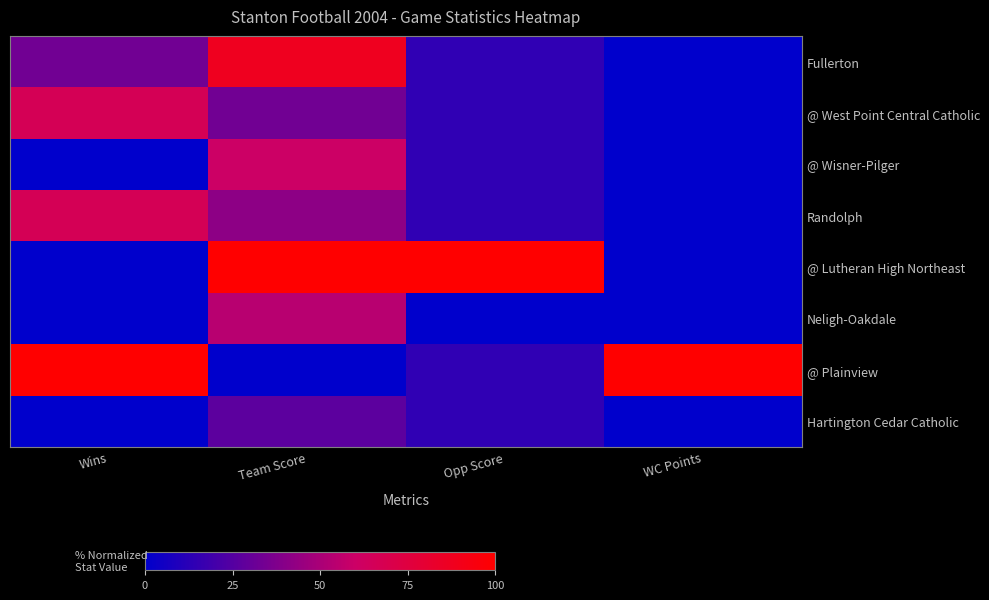

Reading left to right, list all the values displayed in this chart.

Fullerton: Wins=33.3	Team Score=87.5	Opp Score=14.3	WC Points=0.0
@ West Point Central Catholic: Wins=66.7	Team Score=33.3	Opp Score=14.3	WC Points=0.0
@ Wisner-Pilger: Wins=0.0	Team Score=60.4	Opp Score=14.3	WC Points=0.0
Randolph: Wins=66.7	Team Score=41.7	Opp Score=14.3	WC Points=0.0
@ Lutheran High Northeast: Wins=0.0	Team Score=100.0	Opp Score=100.0	WC Points=0.0
Neligh-Oakdale: Wins=0.0	Team Score=54.2	Opp Score=0.0	WC Points=0.0
@ Plainview: Wins=100.0	Team Score=0.0	Opp Score=14.3	WC Points=100.0
Hartington Cedar Catholic: Wins=0.0	Team Score=27.1	Opp Score=14.3	WC Points=0.0